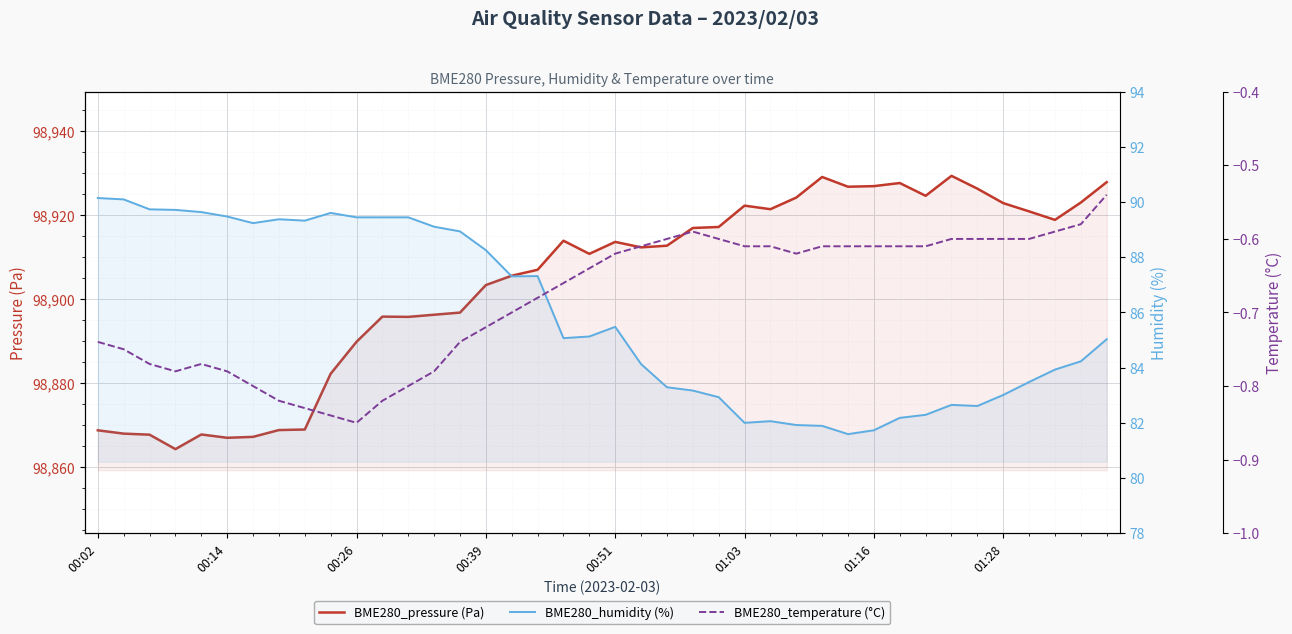

Between 26 and 37, which is larger?

26